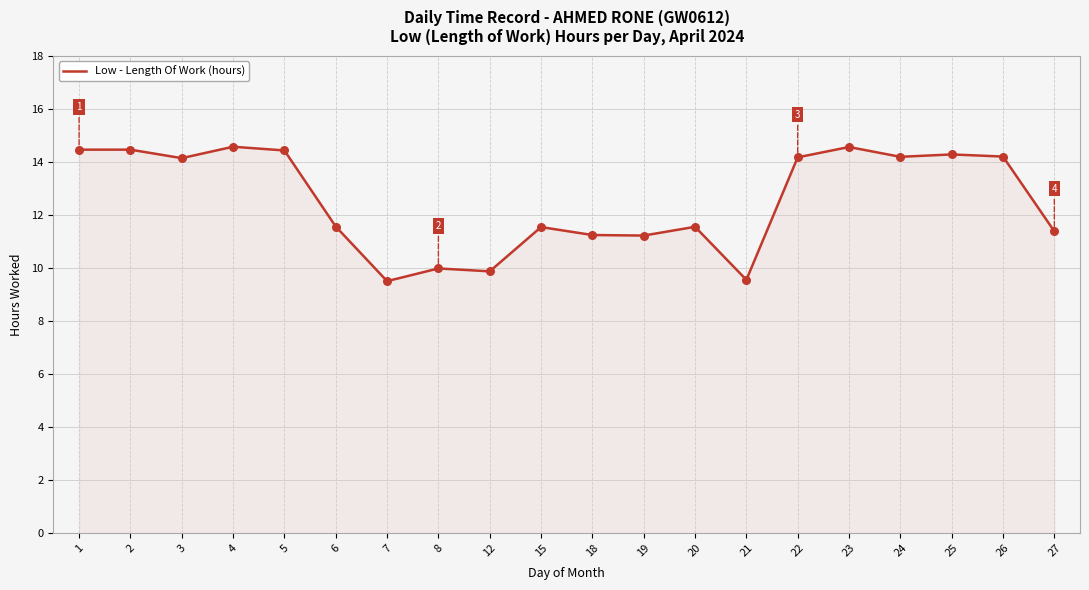

What is the change in value from 2 to 23?

+0.1